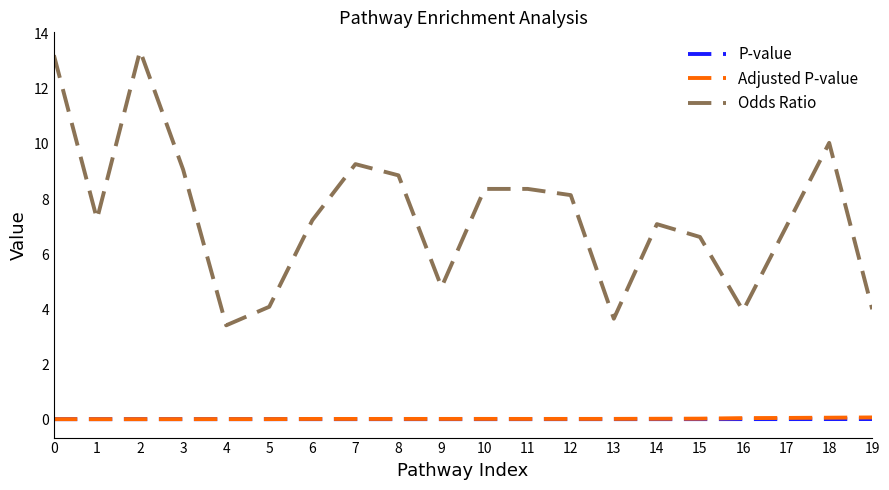

Which series has the largest total across all categories?

Odds Ratio